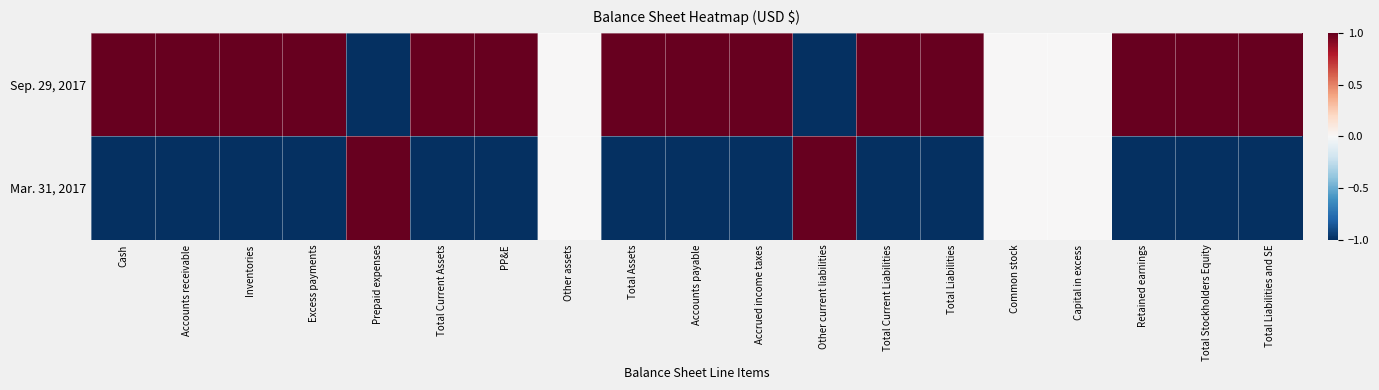

Reading left to right, transcribe all the data shown in this chart.

Sep. 29, 2017: Cash=1	Accounts receivable=1	Inventories=1	Excess payments=1	Prepaid expenses=-1	Total Current Assets=1	PP&E=1	Other assets=0	Total Assets=1	Accounts payable=1	Accrued income taxes=1	Other current liabilities=-1	Total Current Liabilities=1	Total Liabilities=1	Common stock=0	Capital in excess=0	Retained earnings=1	Total Stockholders Equity=1	Total Liabilities and SE=1
Mar. 31, 2017: Cash=-1	Accounts receivable=-1	Inventories=-1	Excess payments=-1	Prepaid expenses=1	Total Current Assets=-1	PP&E=-1	Other assets=0	Total Assets=-1	Accounts payable=-1	Accrued income taxes=-1	Other current liabilities=1	Total Current Liabilities=-1	Total Liabilities=-1	Common stock=0	Capital in excess=0	Retained earnings=-1	Total Stockholders Equity=-1	Total Liabilities and SE=-1